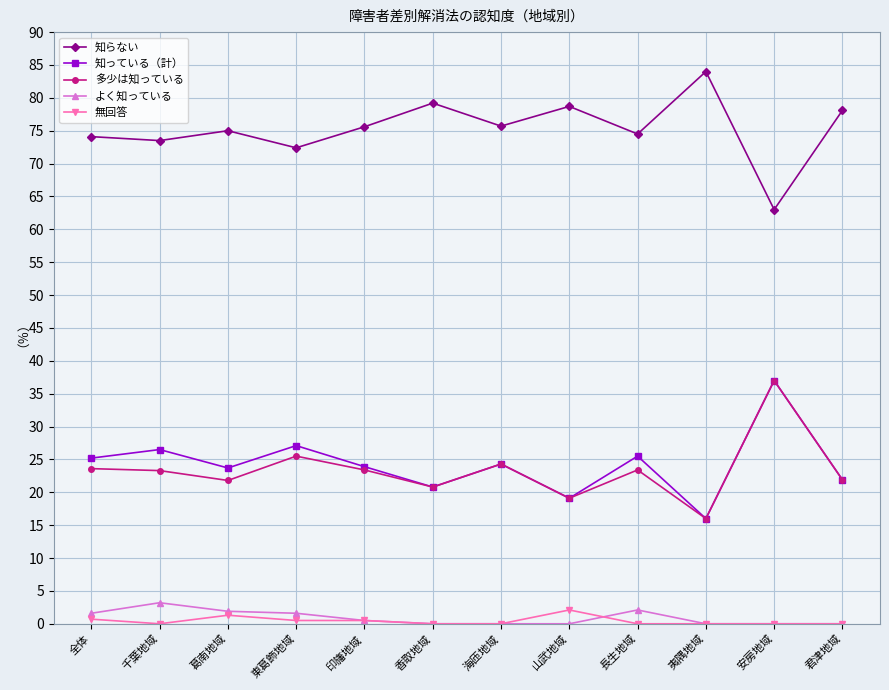

What is the sum of the 無回答 values at 海匝地域 and 東葛飾地域?

0.5